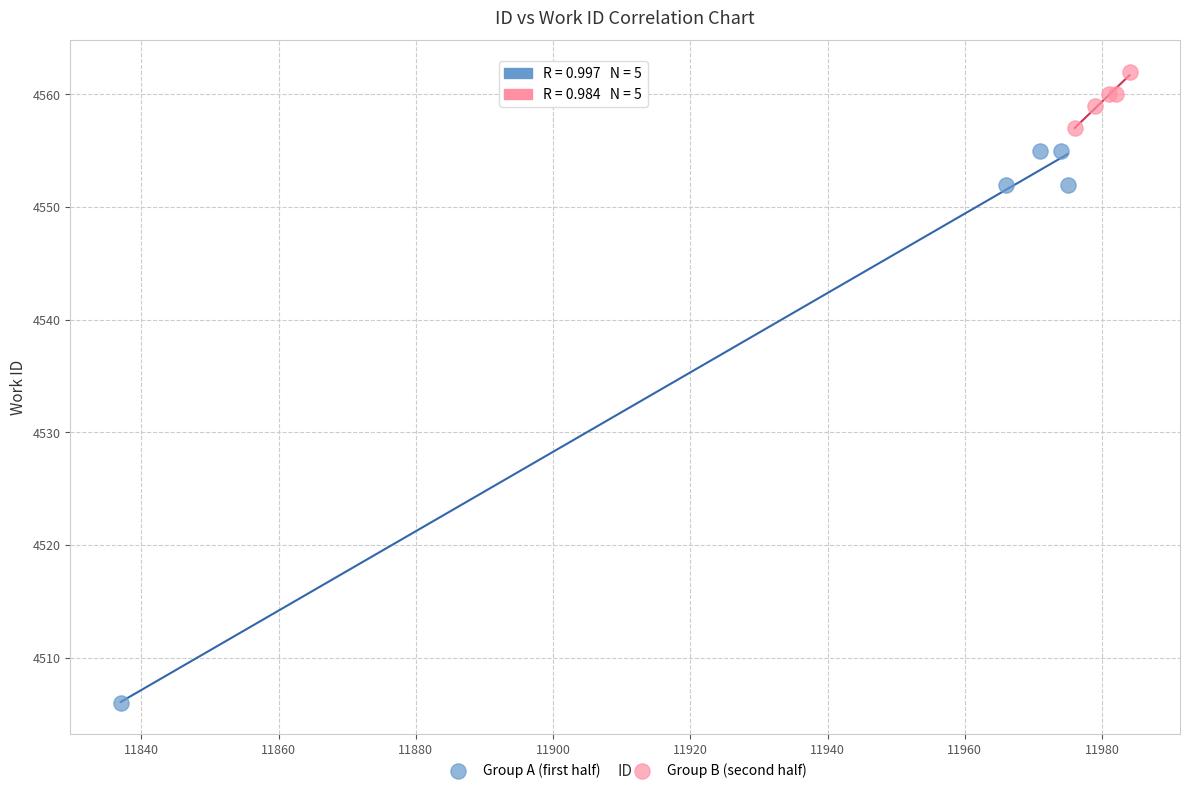

Which series contains the highest Y value?

Group B (second half)